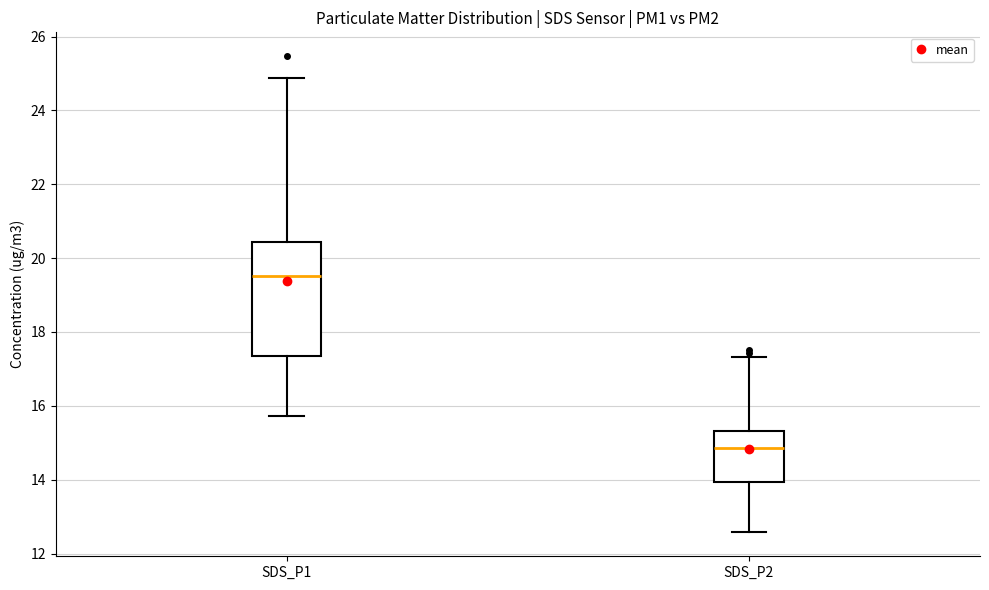

Reading left to right, read every box against the y-axis: the position of its median line, the range the box covers, and the ends of its whiskers. The values are not printed on the chart, so give them approximately, as read against the axis.

SDS_P1: median 19.6, box 17.4 to 20.4, whiskers 15.8 to 24.8
SDS_P2: median 14.8, box 14.0 to 15.4, whiskers 12.6 to 17.4